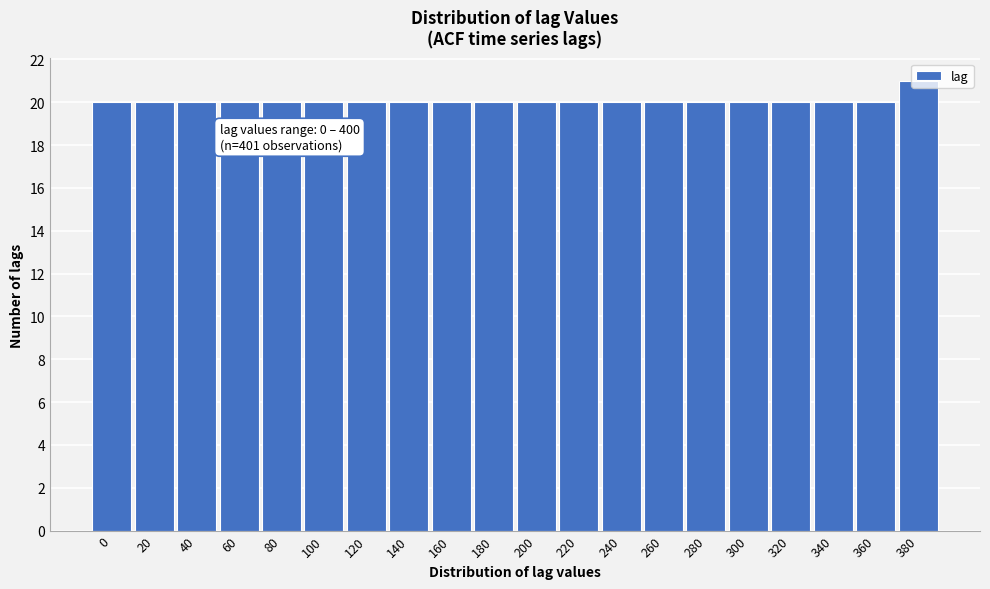

What is the greatest value displayed?

21